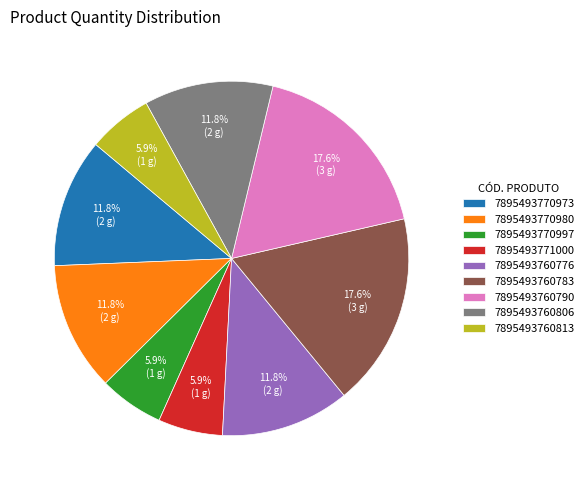

Does 7895493760783 represent more than half of the total?

No